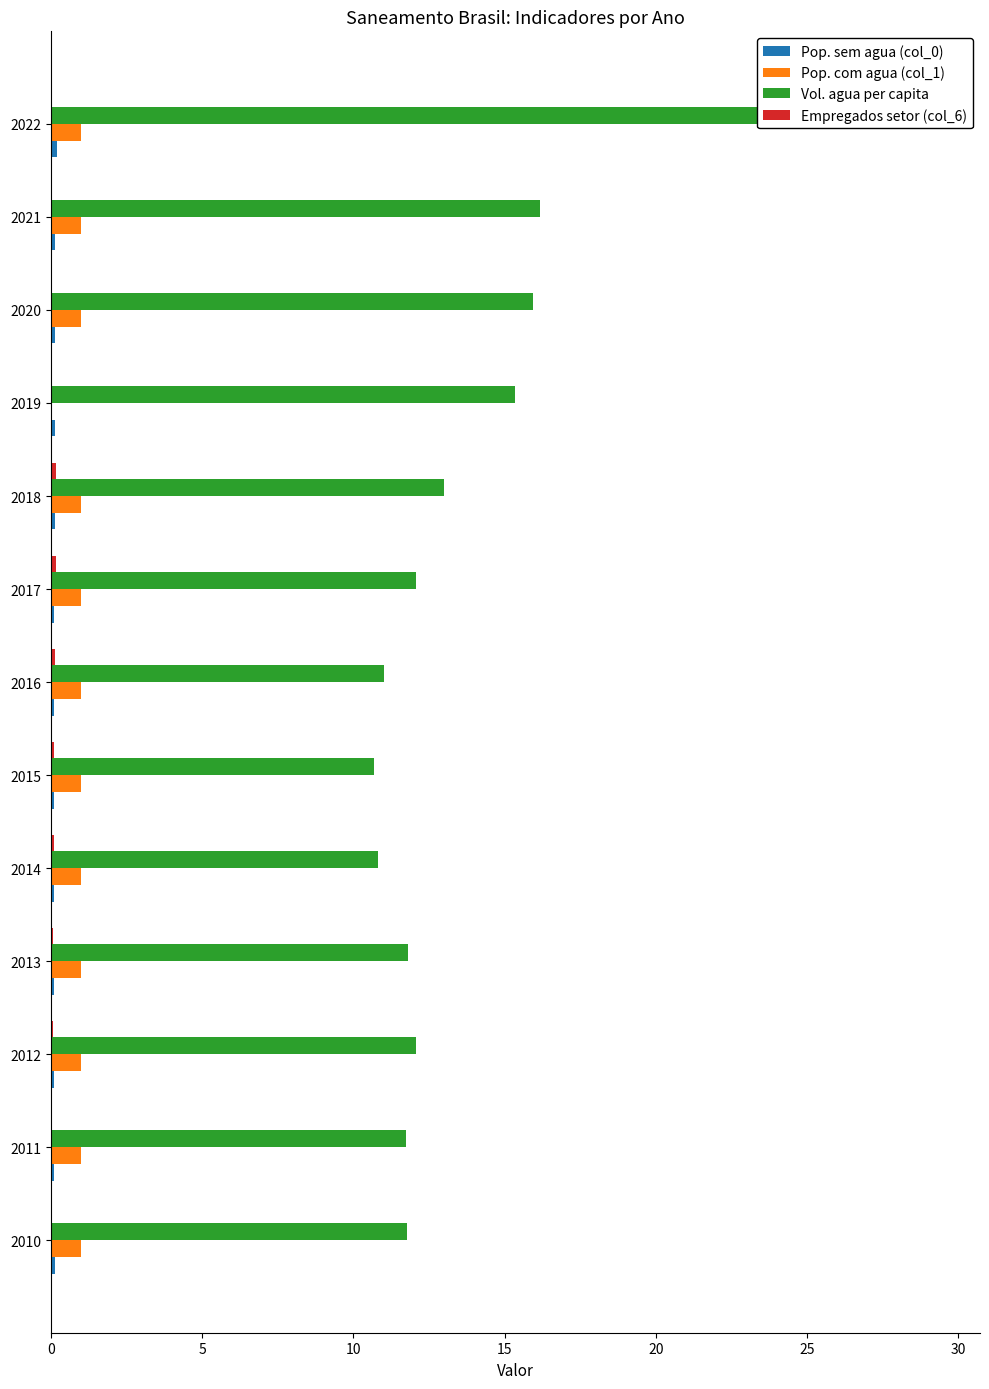

What is the difference between the highest and lowest values at 2011?

11.7